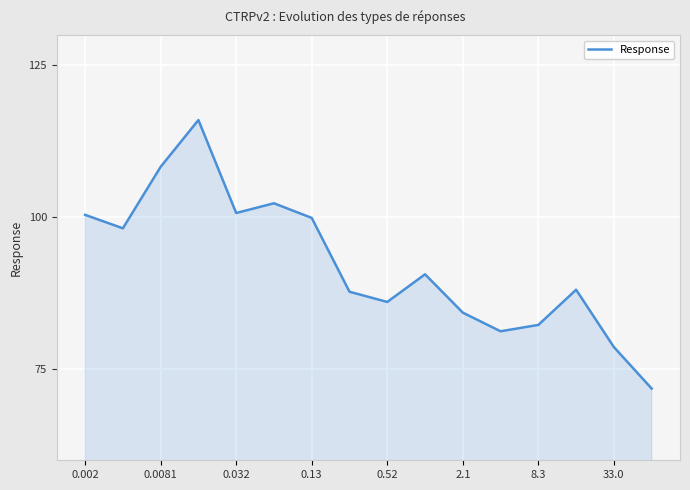

What is the greatest value displayed?

116.0